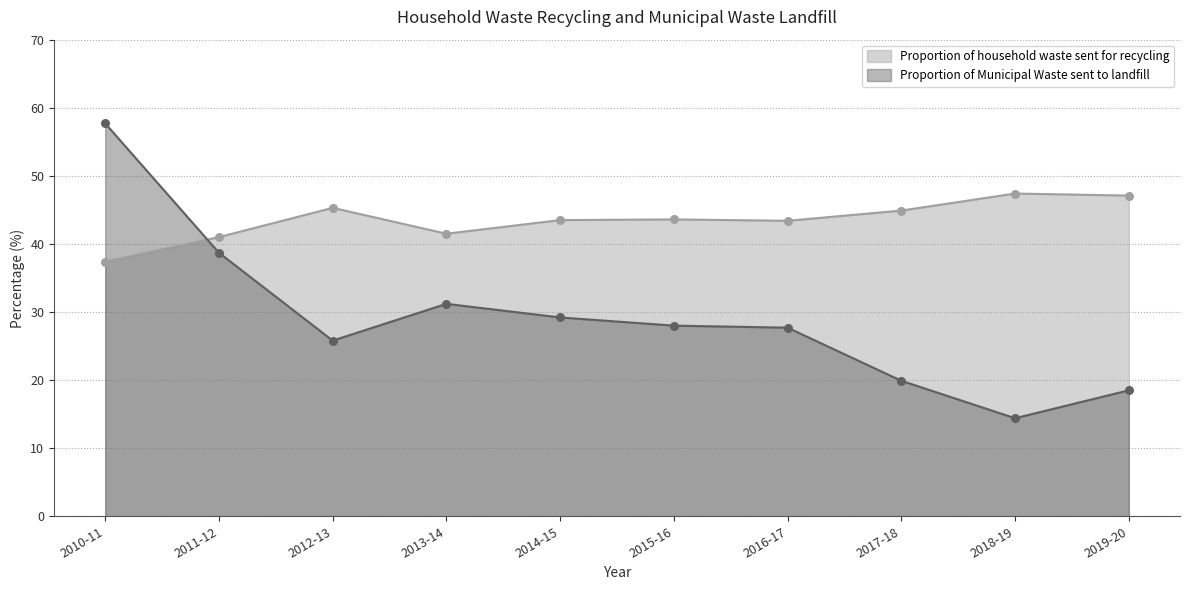

Which series has the largest Y range (max minus min)?

Proportion of Municipal Waste sent to landfill